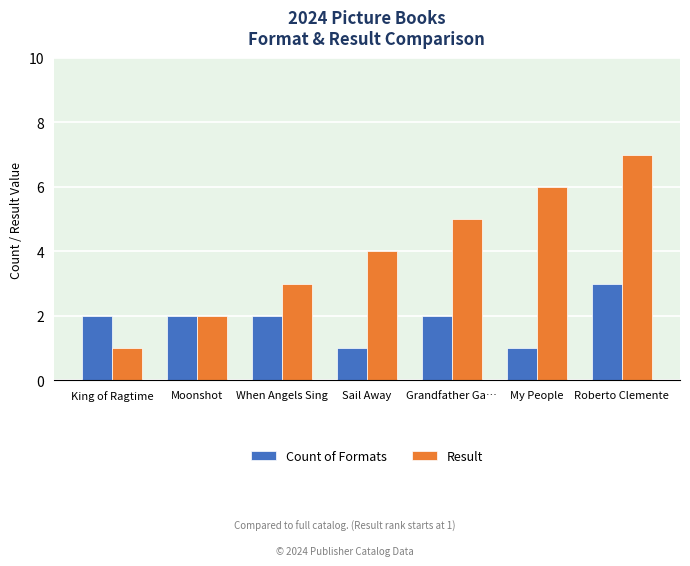

Reading left to right, what are all the values shown in this chart?

Count of Formats: 2	2	2	1	2	1	3
Result: 1	2	3	4	5	6	7